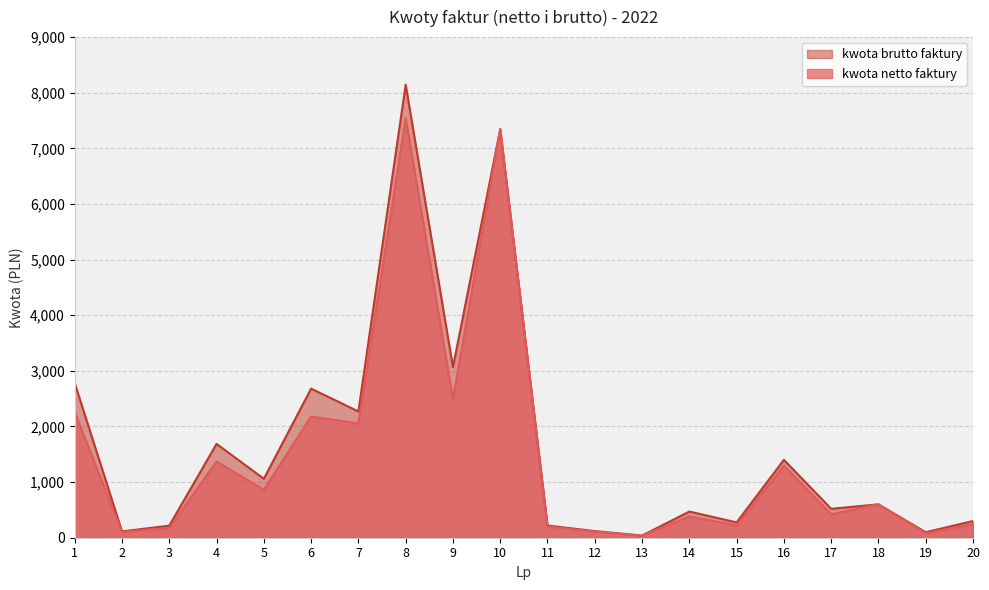

Does the chart have visible grid lines?

Yes